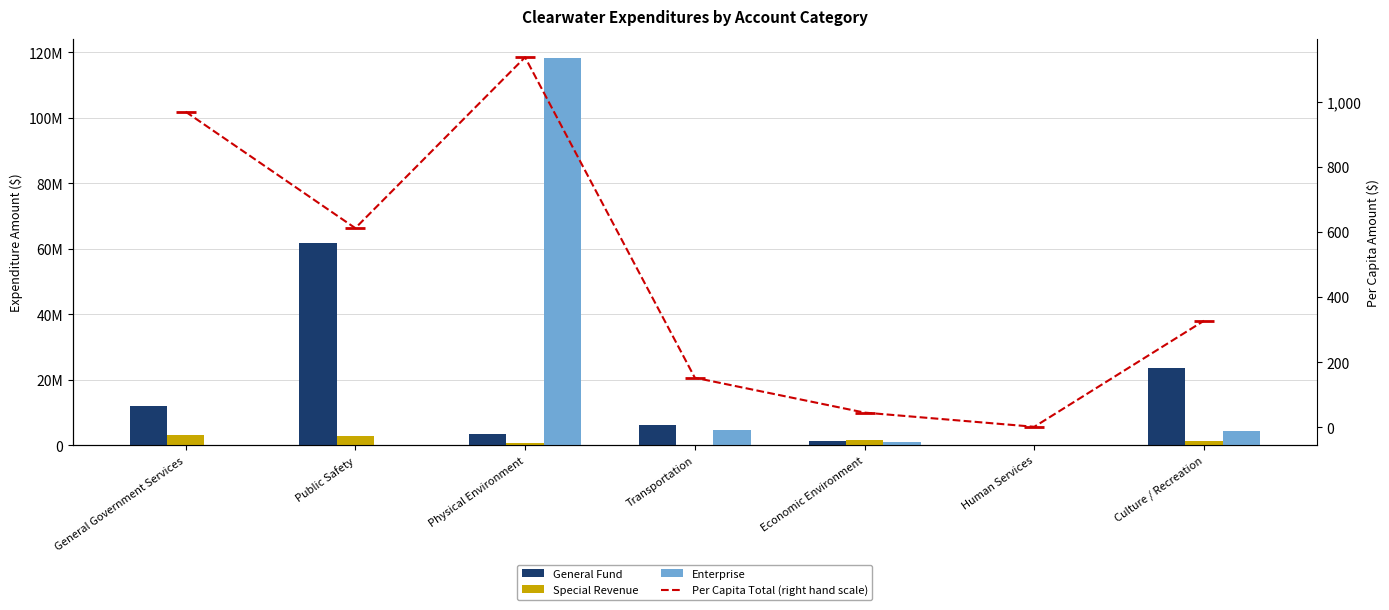

Which series contains the lowest Y value?

General Fund